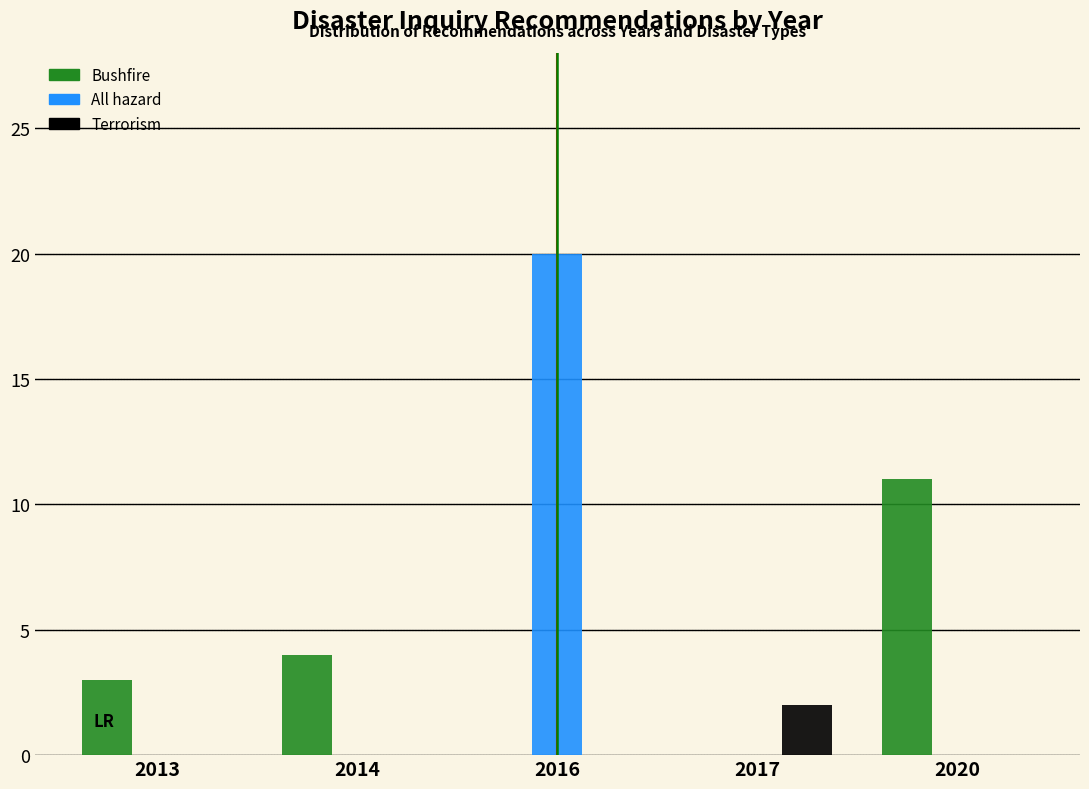

Reading right to left, transcribe all the data shown in this chart.

Bushfire: 2020=11	2017=0	2016=0	2014=4	2013=3
All hazard: 2020=0	2017=0	2016=20	2014=0	2013=0
Terrorism: 2020=0	2017=2	2016=0	2014=0	2013=0